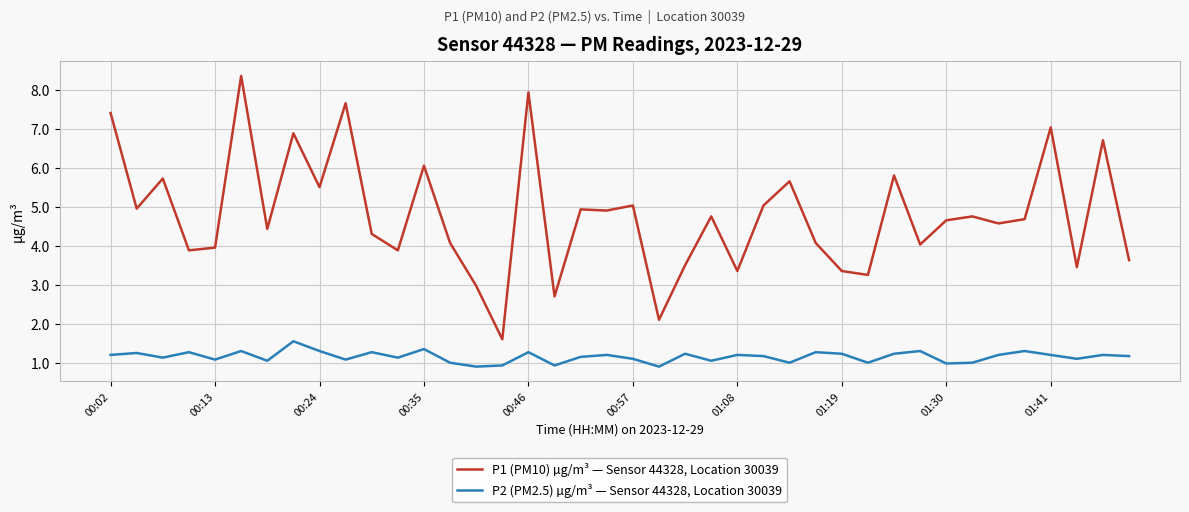

What is the minimum value for P1 (PM10) µg/m³ — Sensor 44328, Location 30039?

1.6